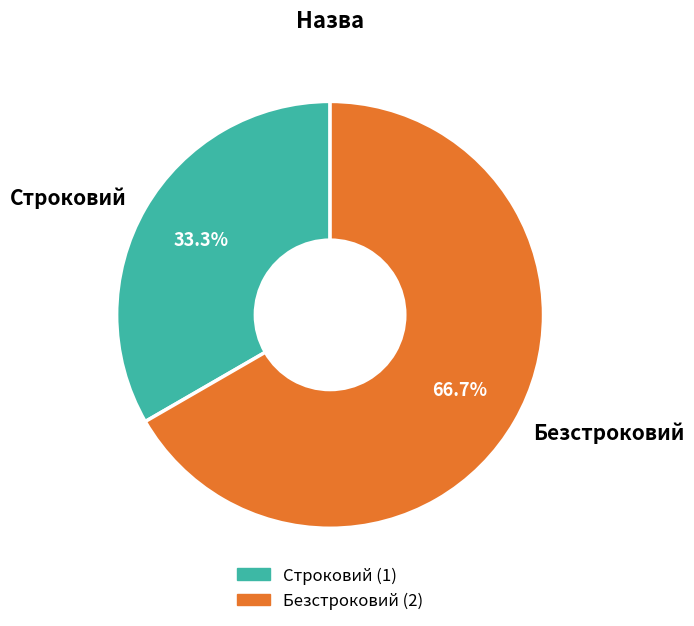

True or false: Безстроковий accounts for 67% of the total.

True